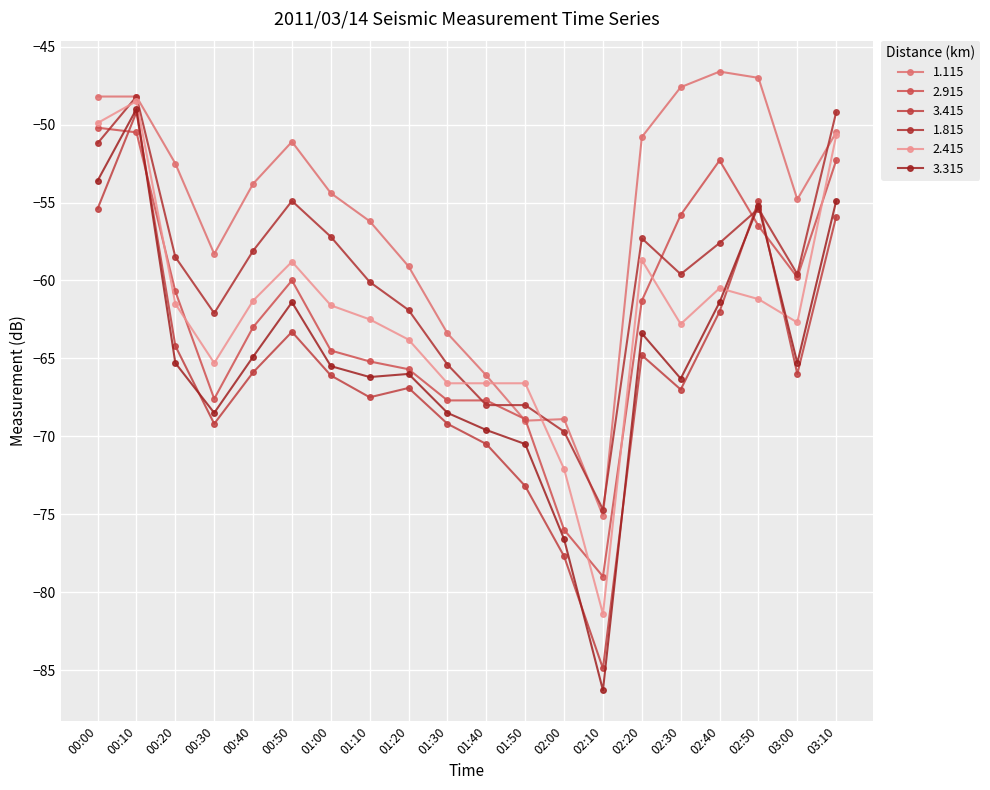

Does the chart have visible grid lines?

Yes